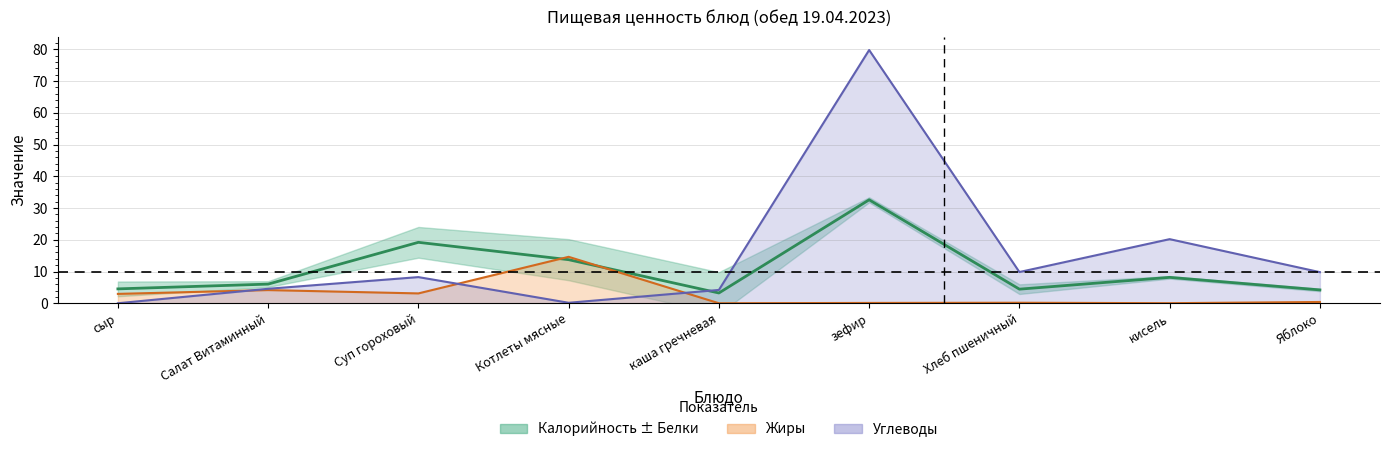

Rank the categories by value from highest to lowest.

зефир, Суп гороховый, Котлеты мясные, кисель, Салат Витаминный, сыр, Хлеб пшеничный, Яблоко, каша гречневая